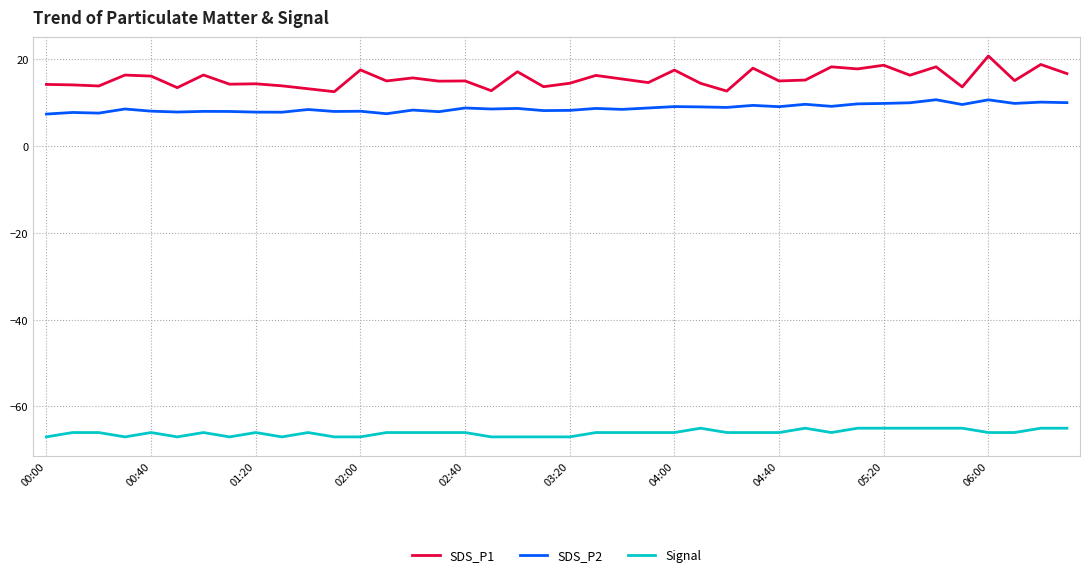

List the series in order of their peak value, lowest first.

Signal, SDS_P2, SDS_P1